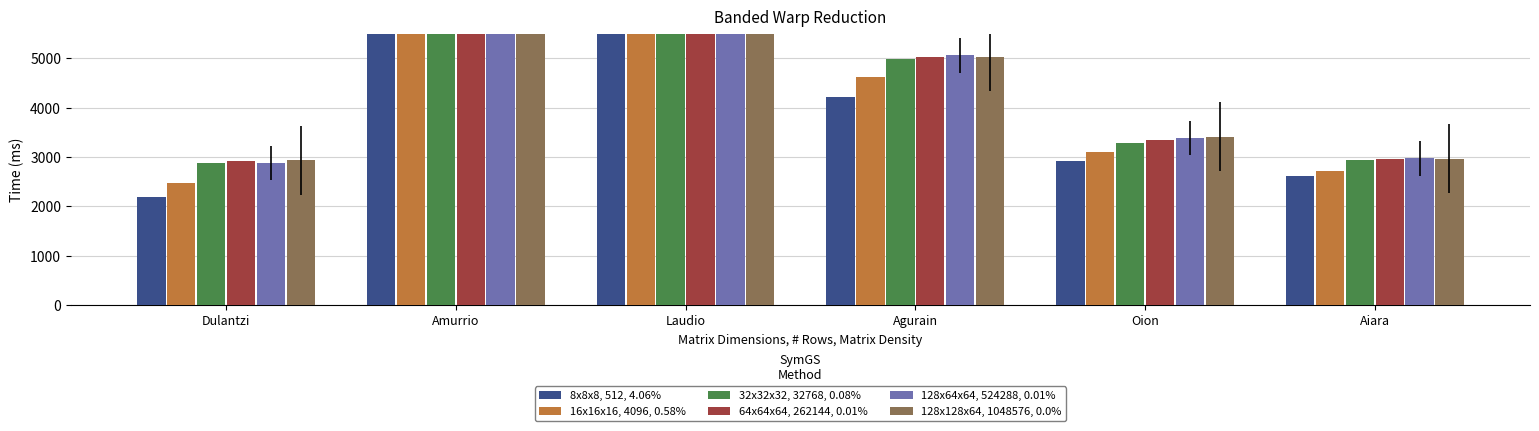

What is the highest value of the 16x16x16, 4096, 0.58% series?

18276